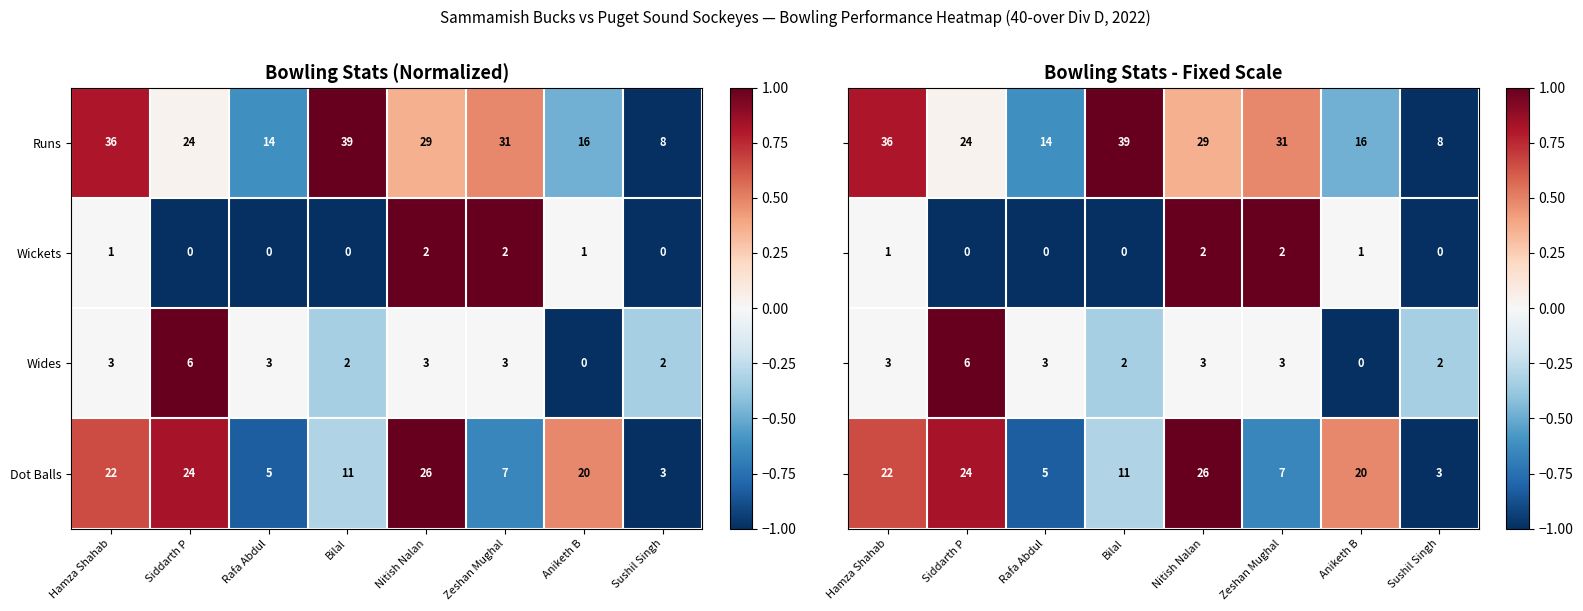

Which category has the highest value in the Runs series?

Bilal